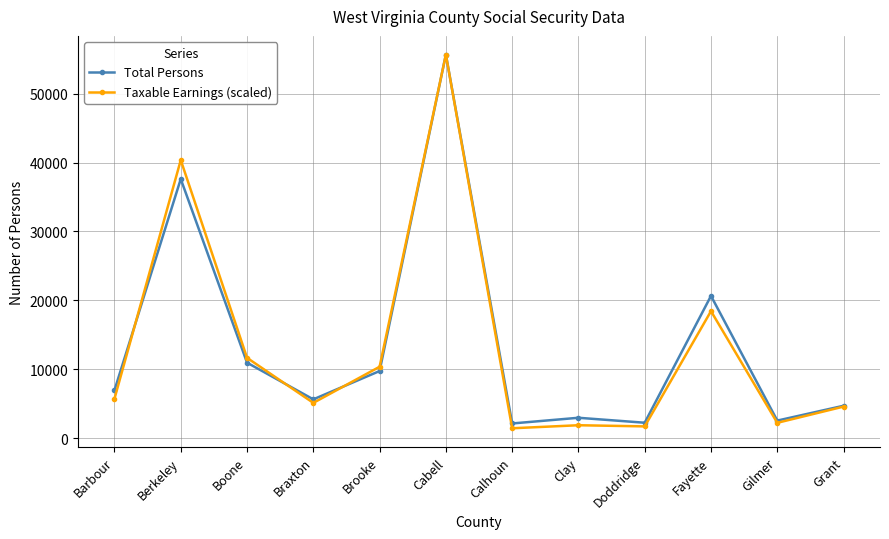

The Taxable Earnings (scaled) series shows 5748.3 at Barbour. True or false?

True